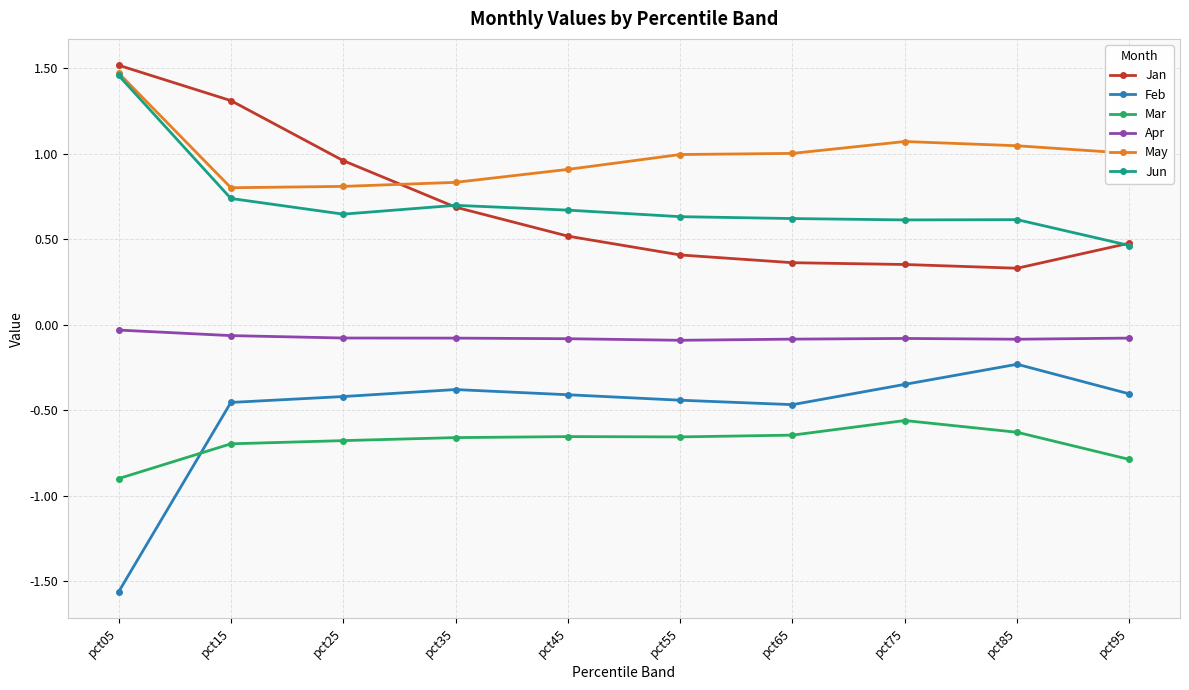

Which series changed the most between pct25 and pct85?

Jan